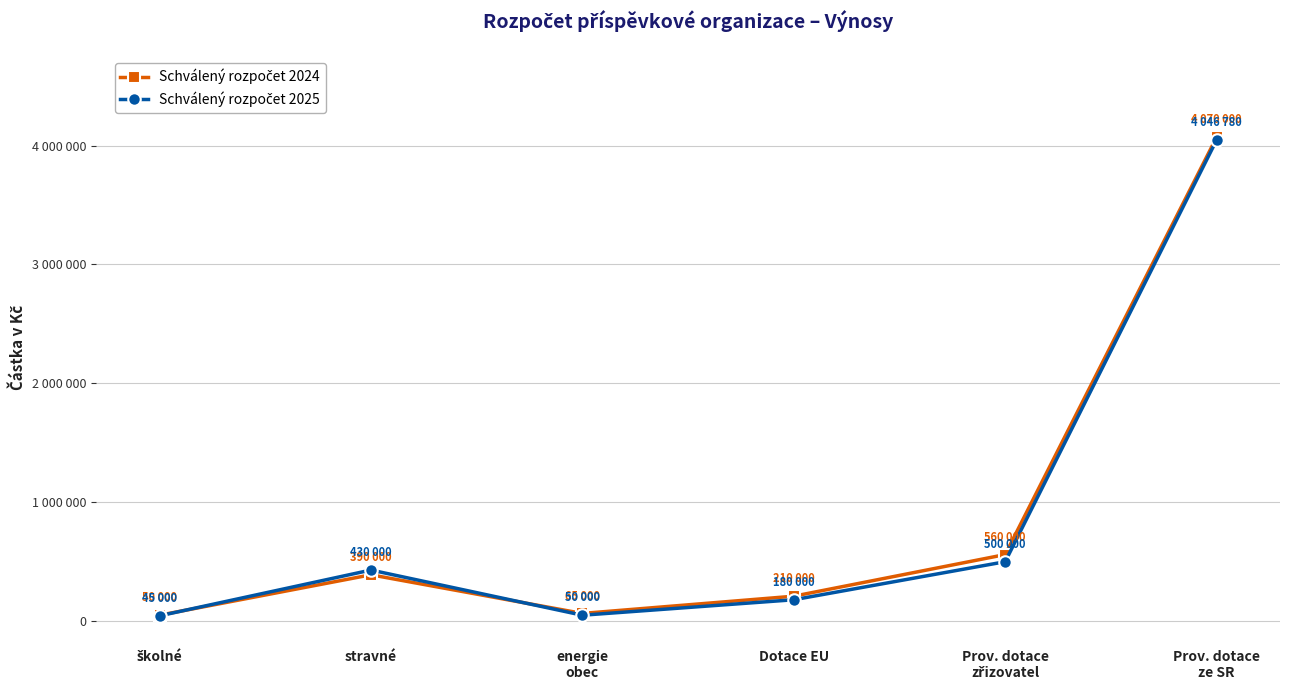

How many lines are shown in the chart?

2